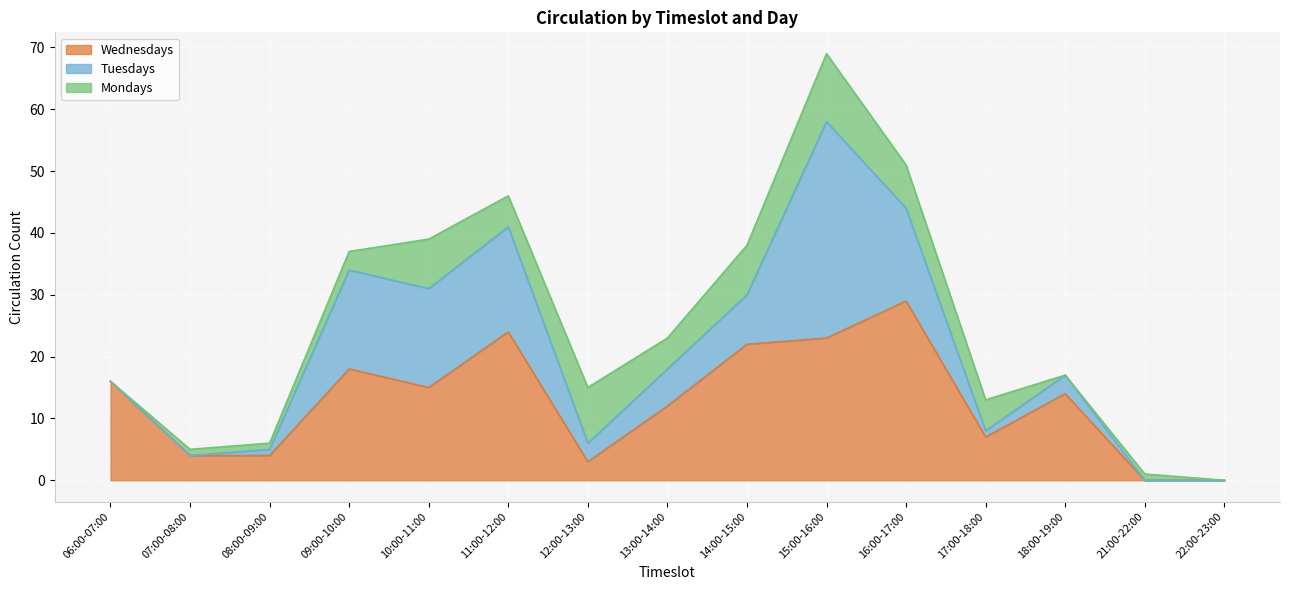

What is the sum of the Mondays values at 08:00-09:00 and 07:00-08:00?

2